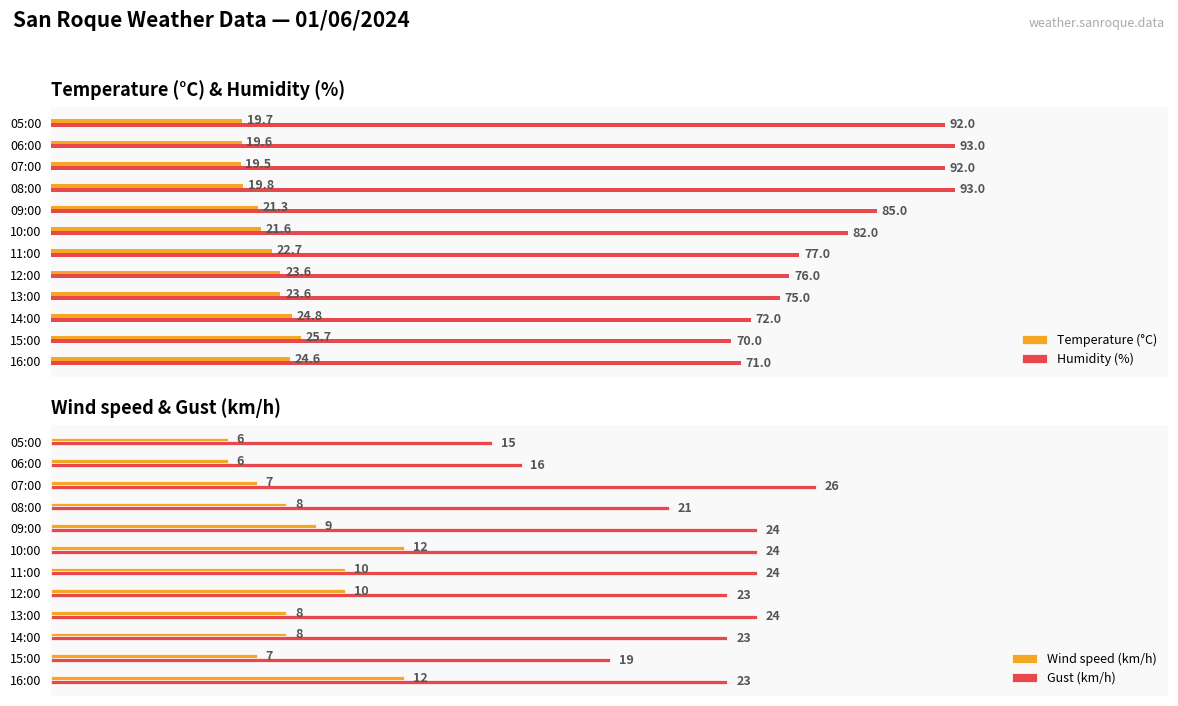

At which label is Temperature (°C) closest to 22?

10:00